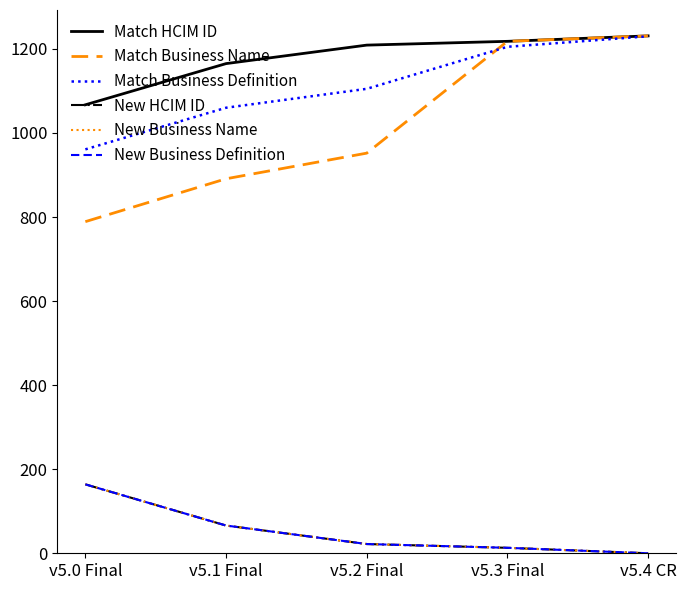

Does the chart display data point markers on the line(s)?

No